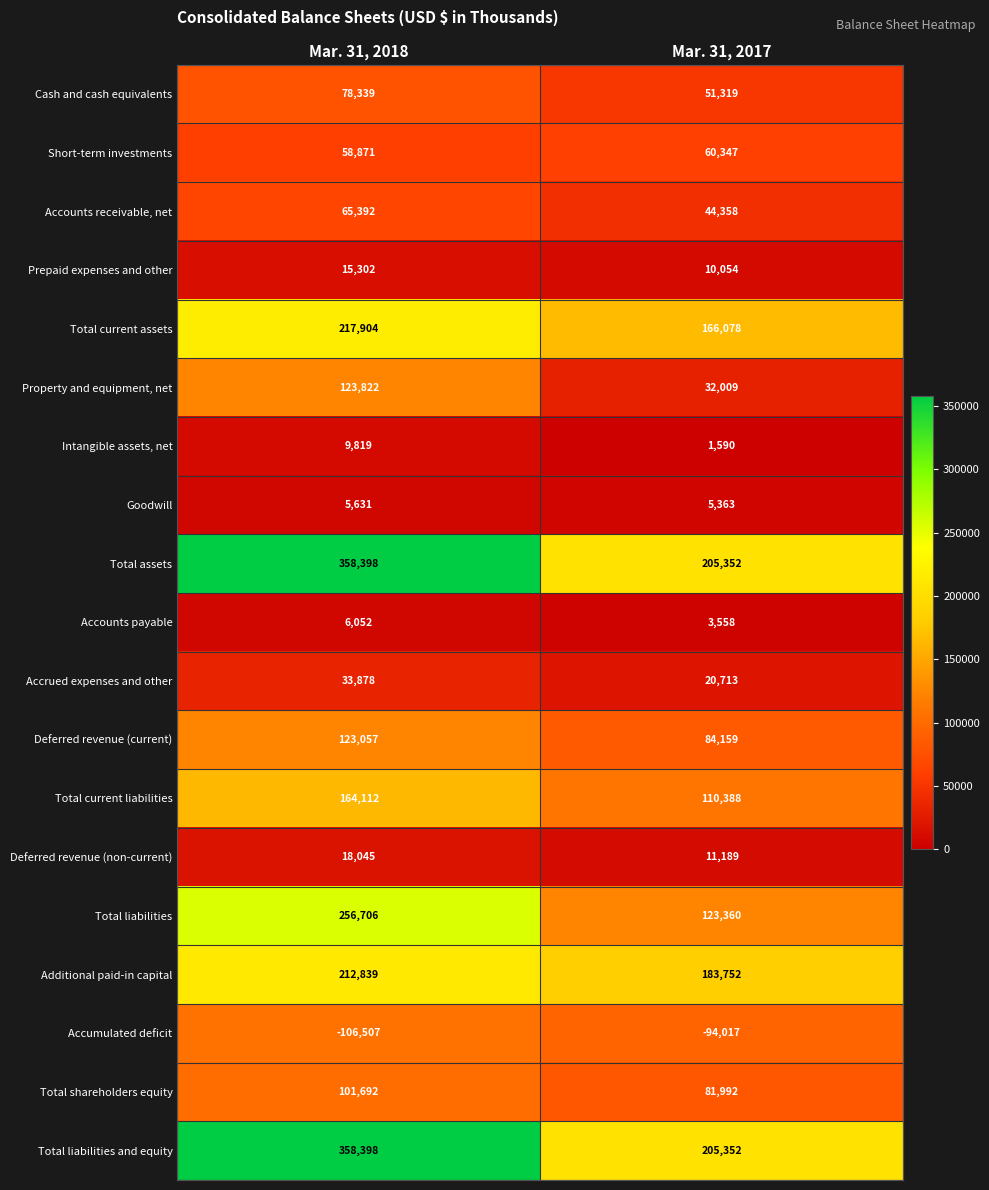

What is the minimum value shown in the chart?

-106507